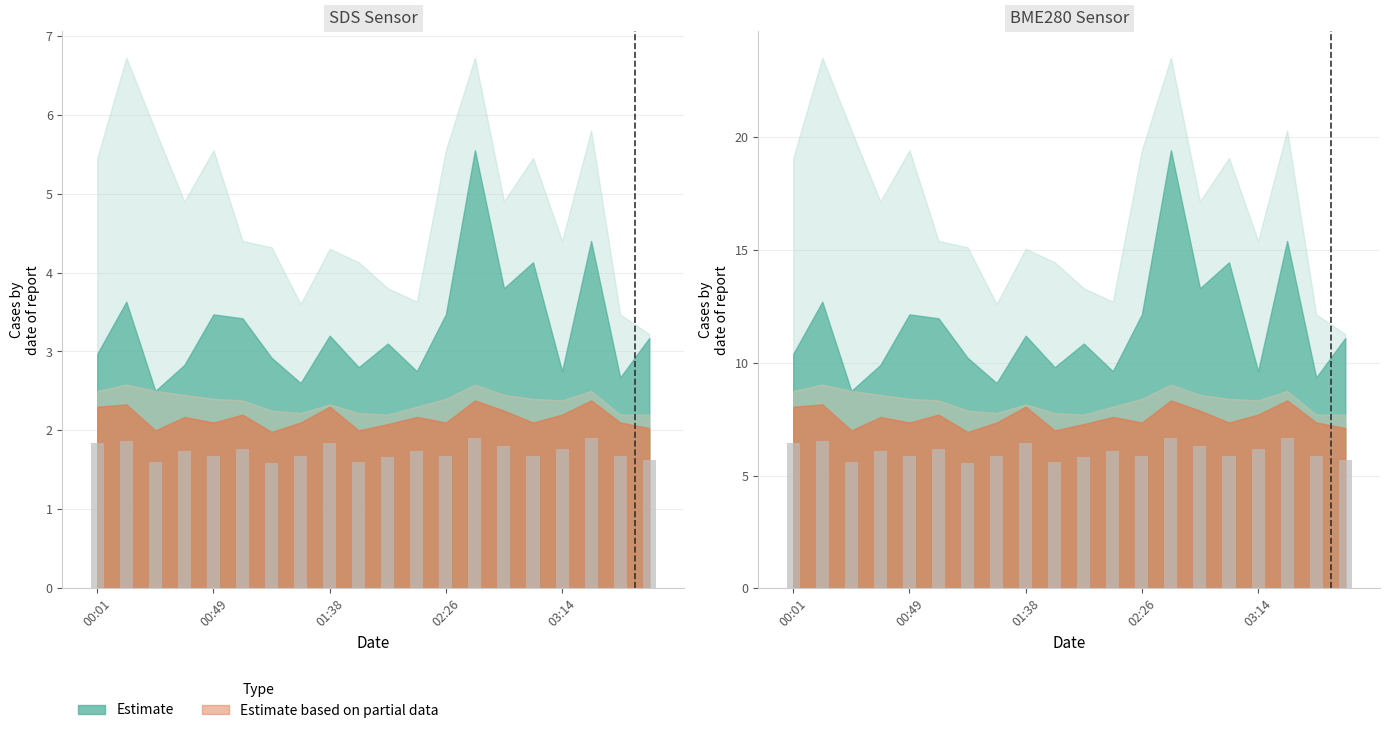

Reading right to left, transcribe all the data shown in this chart.

5.7	5.9	6.7	6.2	5.9	6.3	6.7	5.9	6.1	5.8	5.6	6.4	5.9	5.5	6.2	5.9	6.1	5.6	6.5	6.4